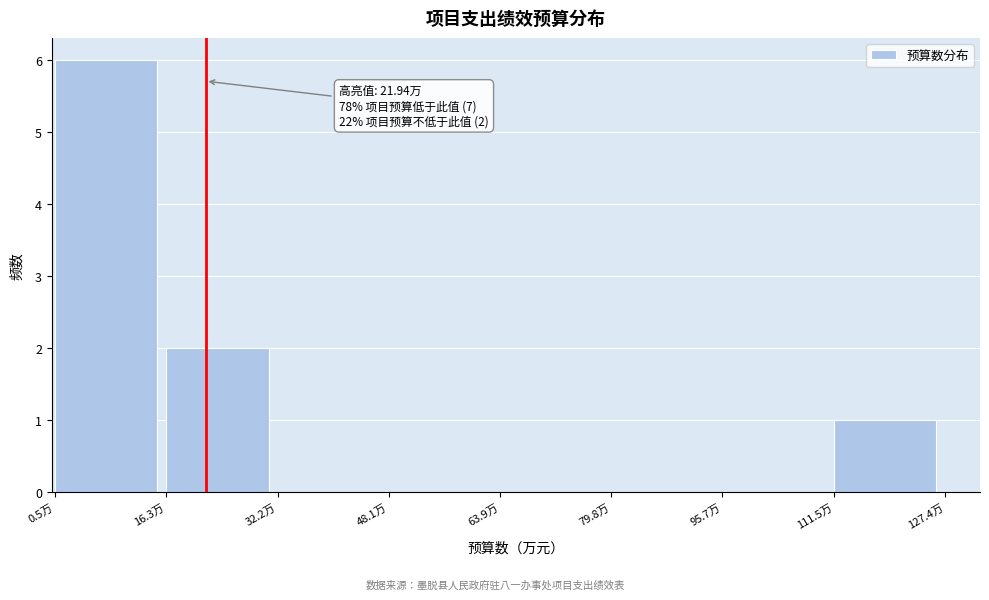

Over which range of the x-axis is the bar tallest?

0 to 16